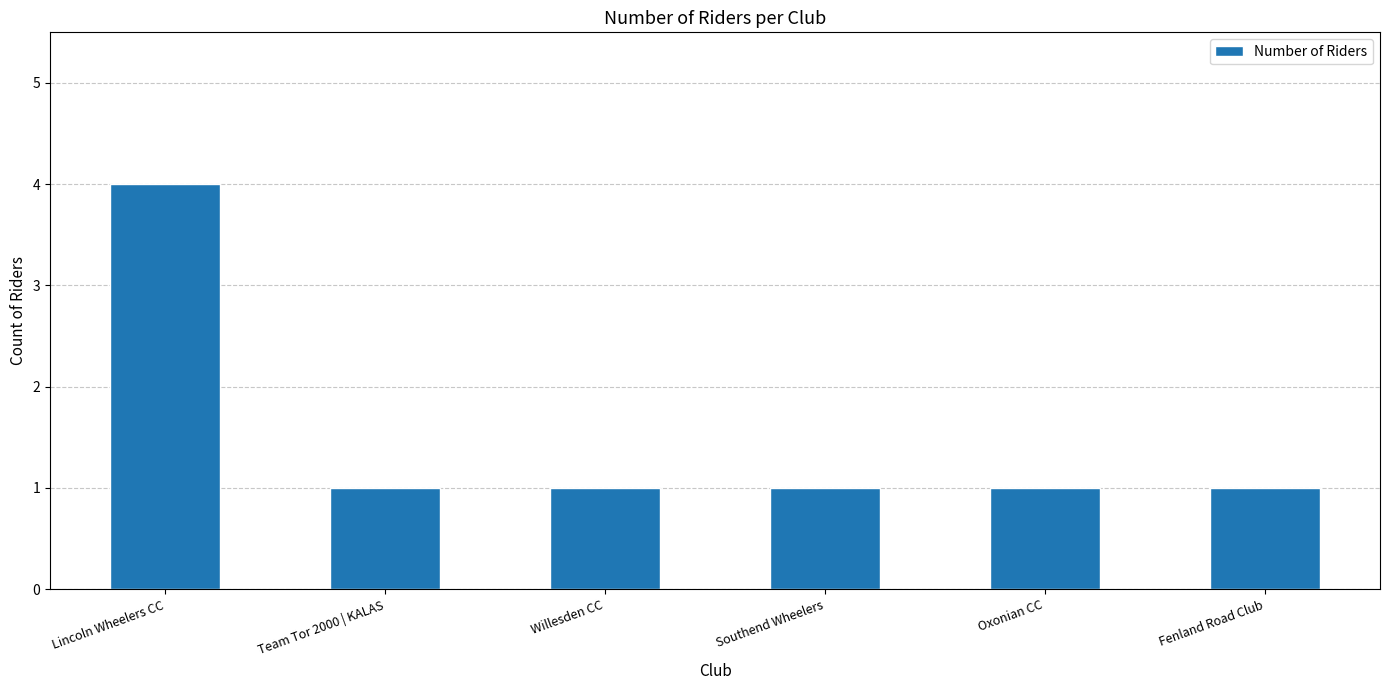

Does the chart contain stacked bars?

No